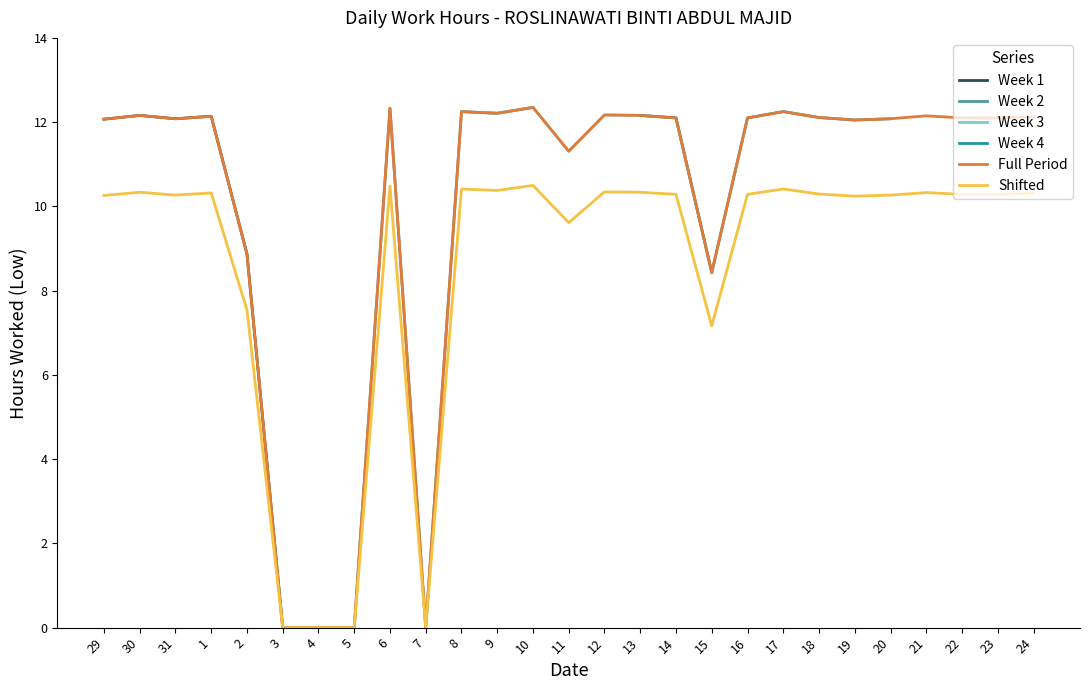

True or false: Shifted and Full Period cross at least once.

False